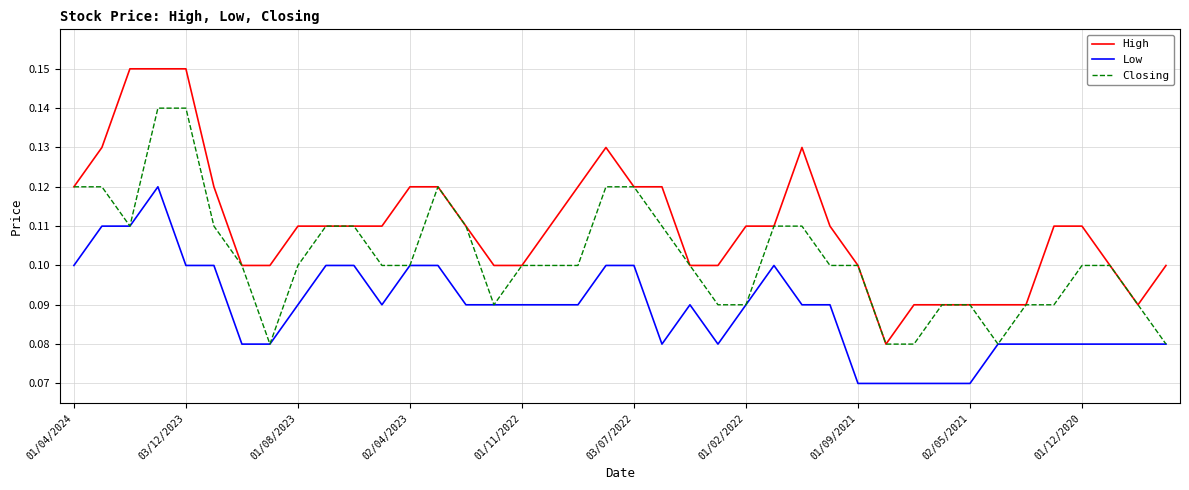

True or false: Low and High intersect in this chart.

False